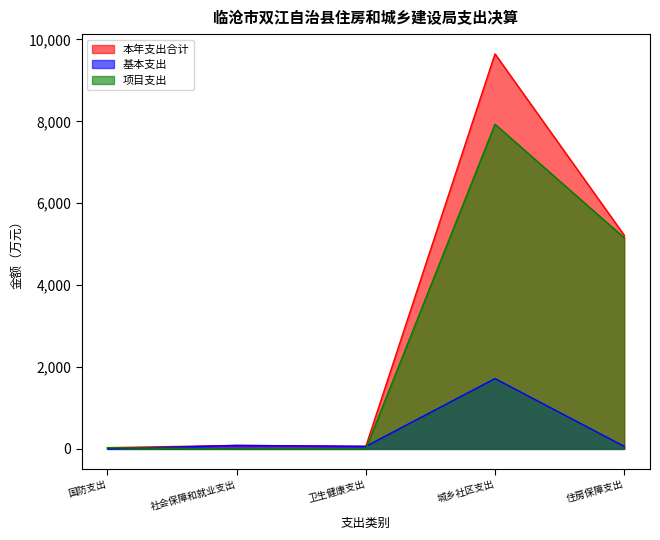

Reading right to left, what are all the values shown in this chart?

本年支出合计: 5220.2	9648.0	62.3	85.3	30.0
基本支出: 62.7	1718.1	62.3	85.3	0.0
项目支出: 5157.5	7929.9	0.0	0.0	30.0